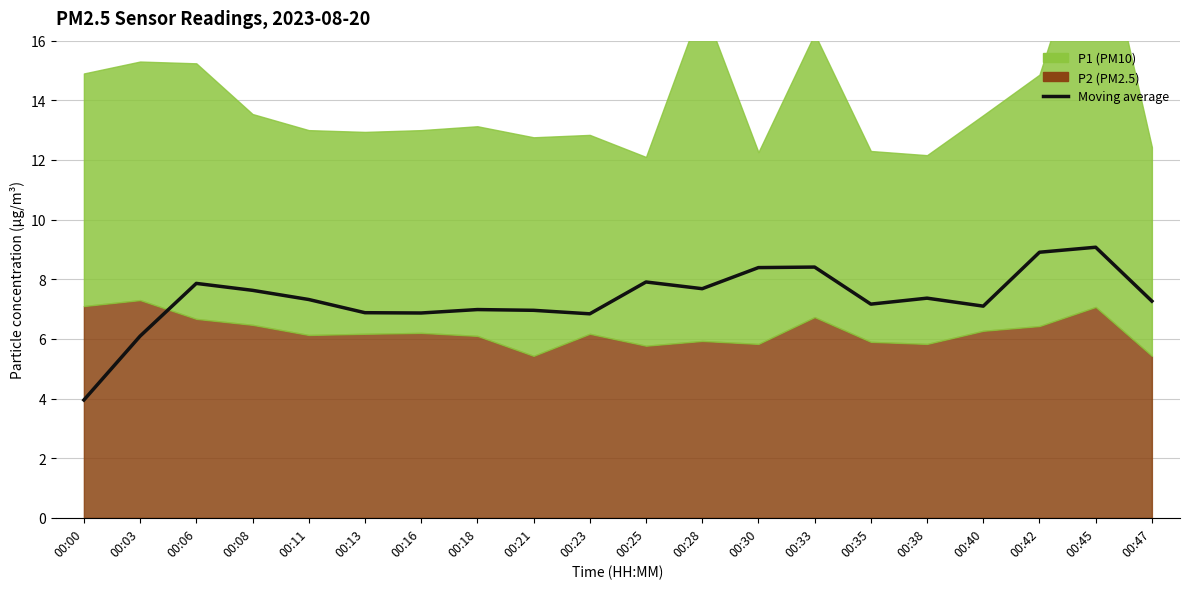

What is the difference between the values at 00:33 and 00:45?

0.7